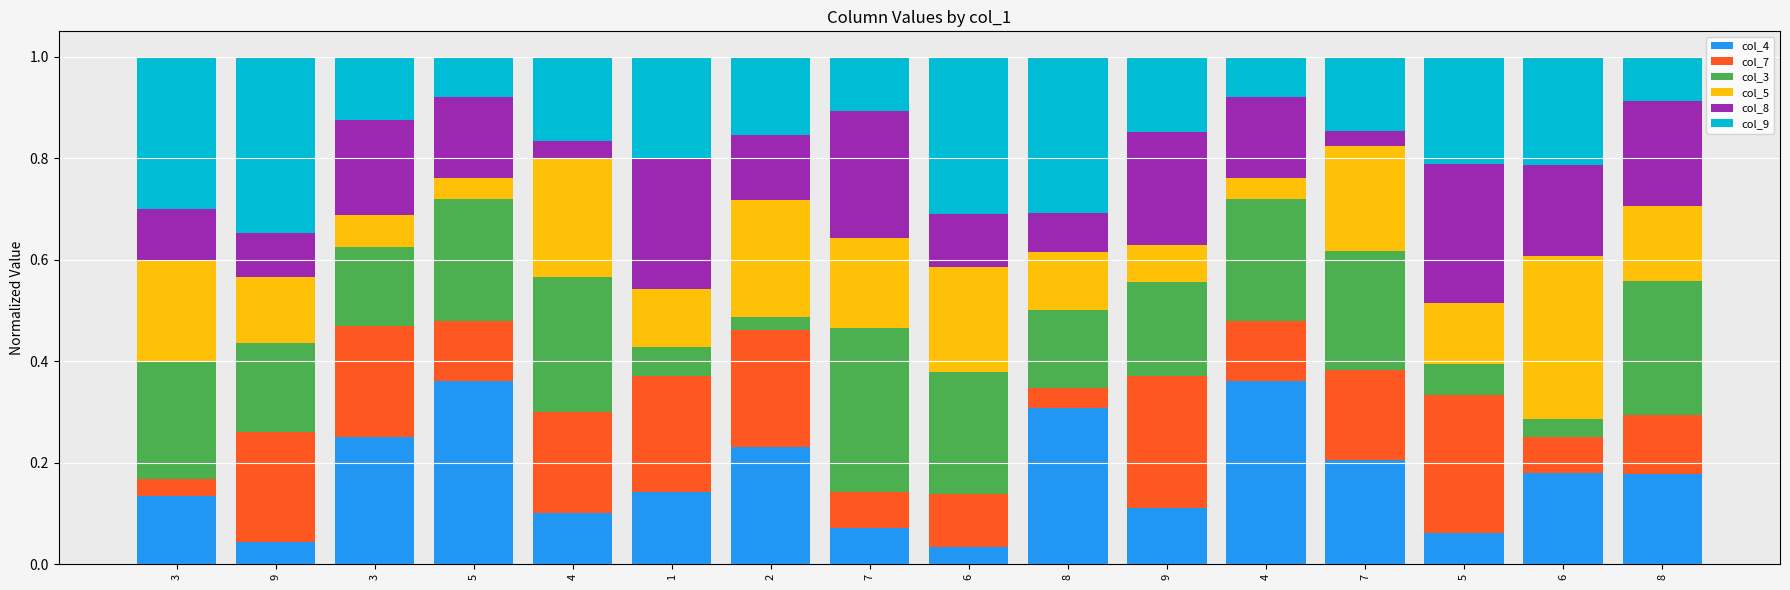

The value of col_5 at 3 is 0.3. True or false?

False